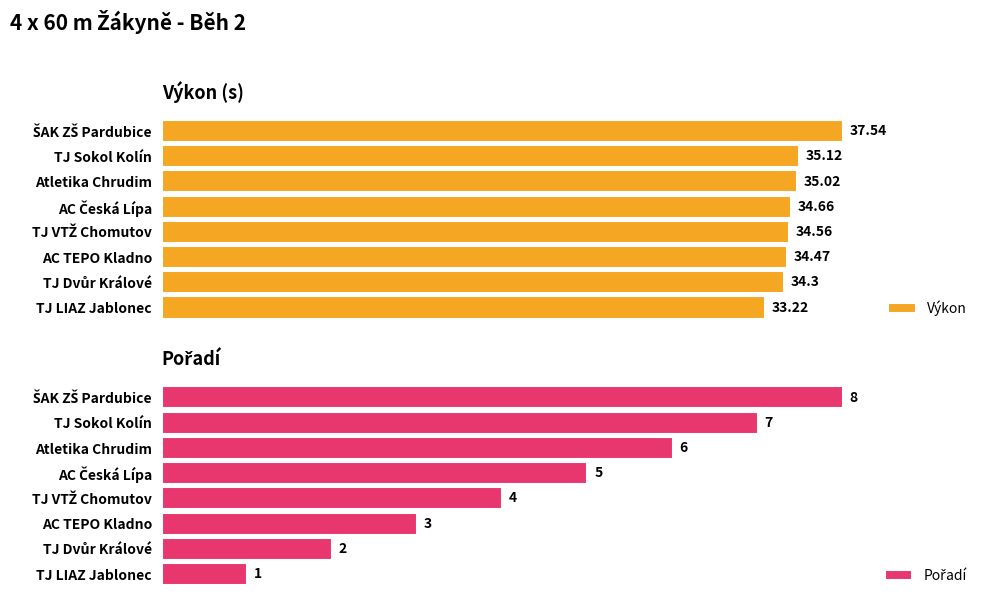

How many data points in Pořadí are above 5?

3